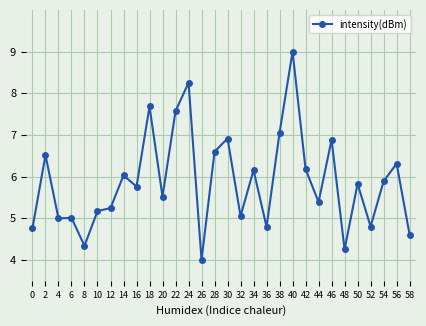

What is the ratio of the value at 28 to the value at 2?

1.0